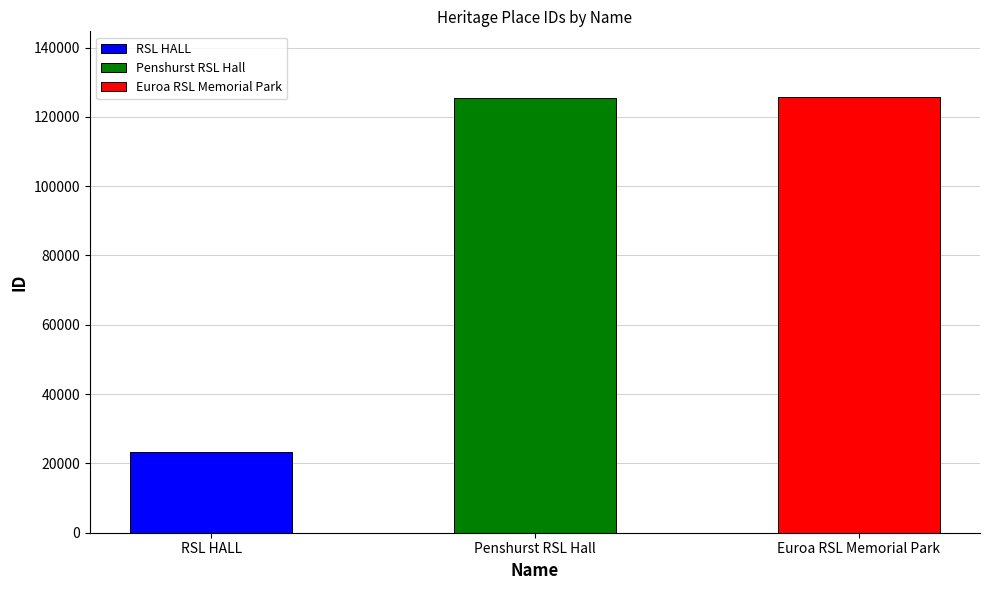

What is the sum of all values?

274697